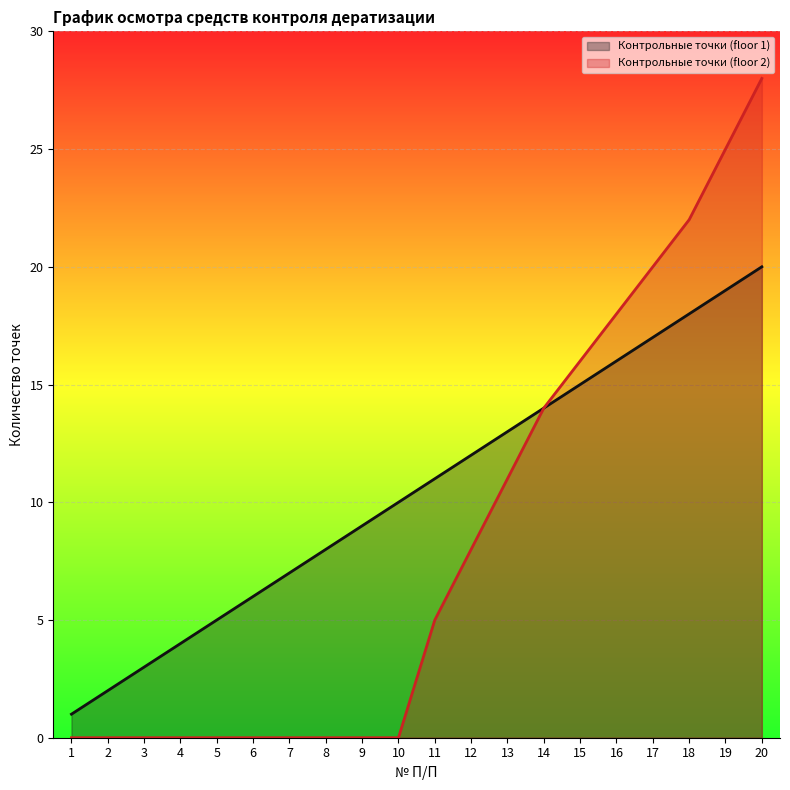

The value of Контрольные точки (floor 1) at 5 is 5. True or false?

True